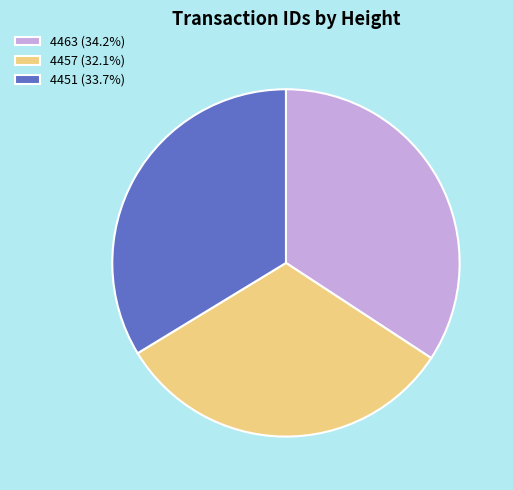

Does 4451 (33.7%) account for over 50% of the chart?

No